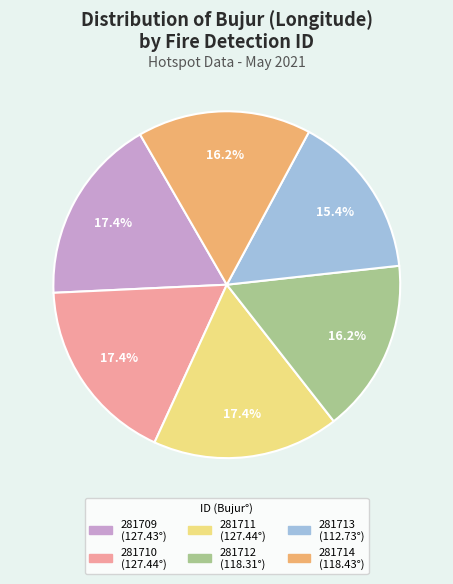

Is there any slice that represents more than half of the pie?

No